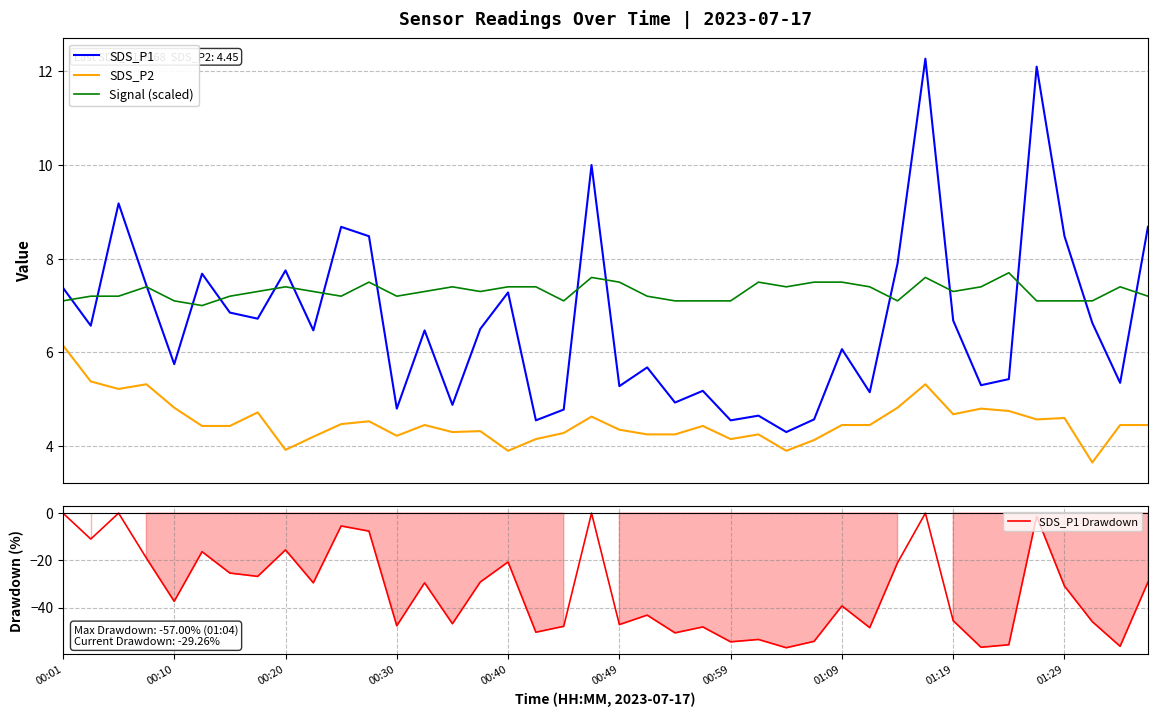

True or false: Signal (scaled) and SDS_P2 intersect in this chart.

False